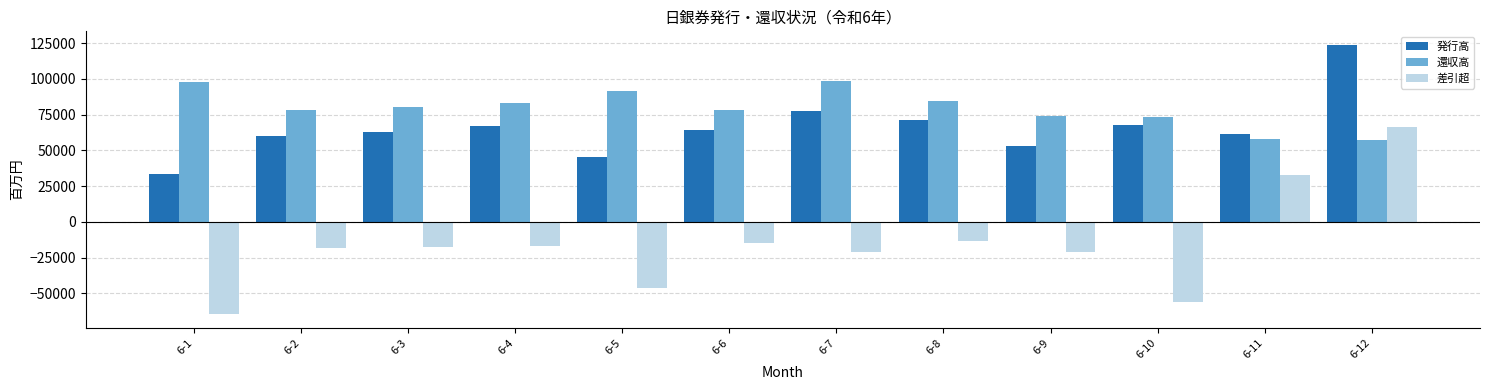

True or false: 差引超 has a value of -11691 at 6-10.

False